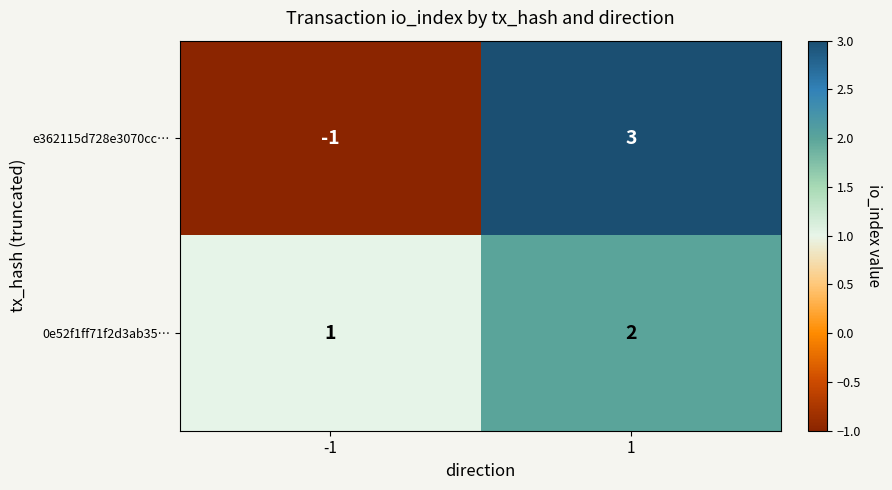

List the series in order of their overall mean, lowest first.

e362115d728e3070cc…, 0e52f1ff71f2d3ab35…